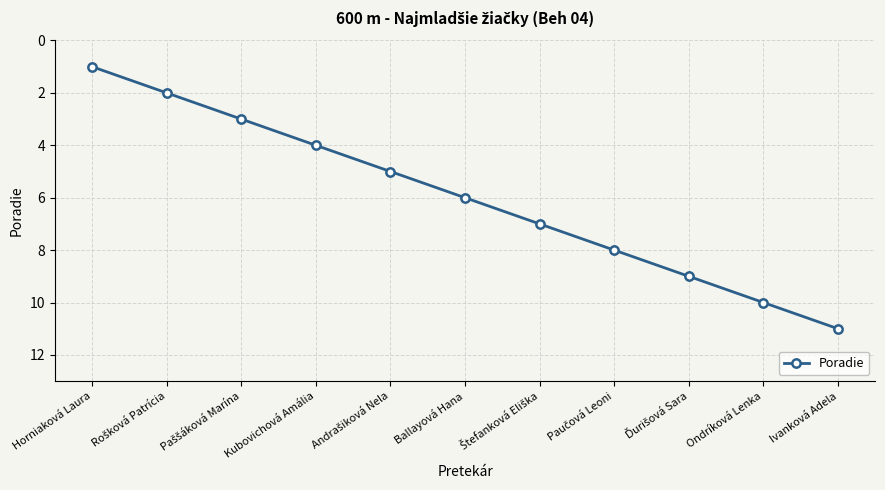

The value at Ivanková Adela is 7. True or false?

False